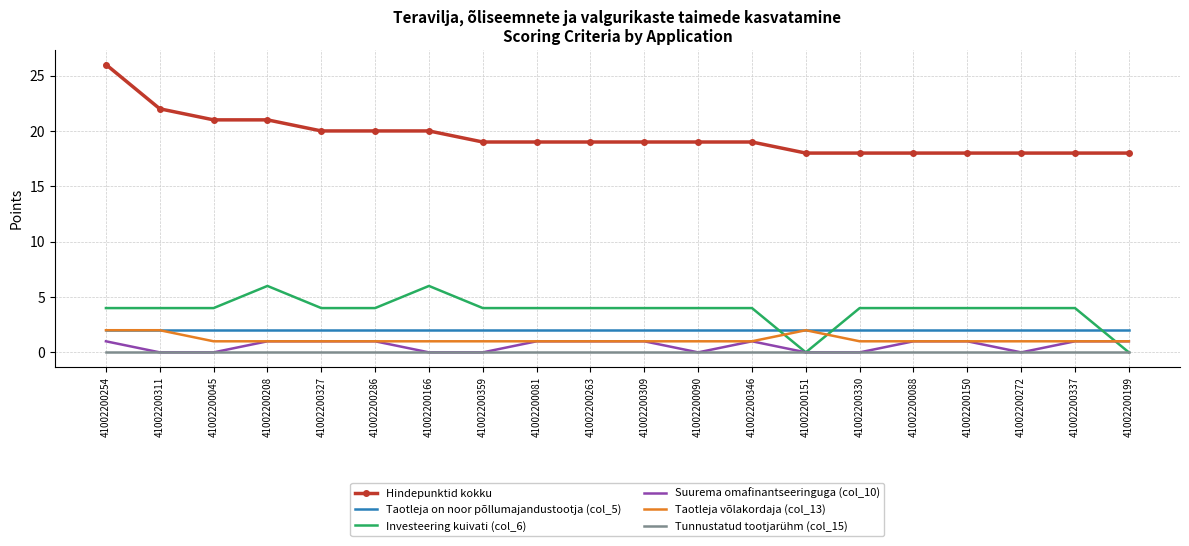

Is it true that Tunnustatud tootjarühm (col_15) equals 0 at 41002200263?

True